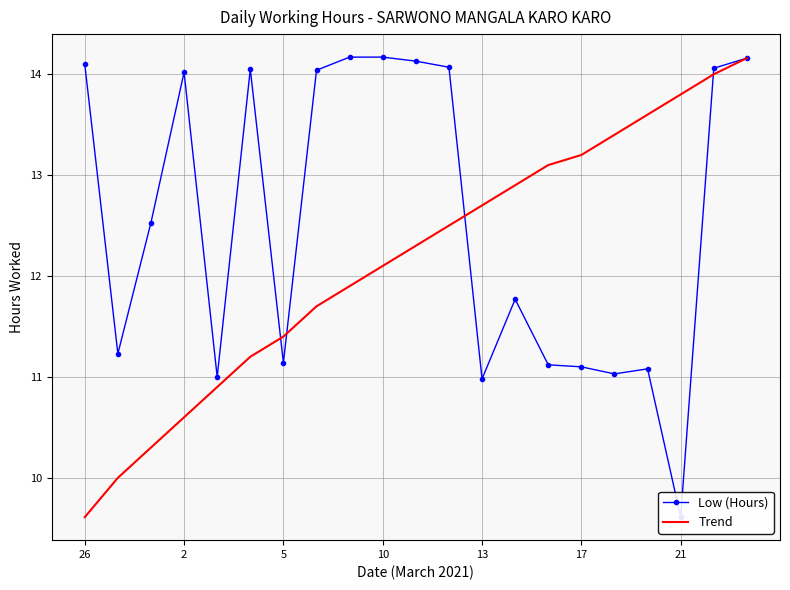

The value of Trend at 26 is 9.6. True or false?

True